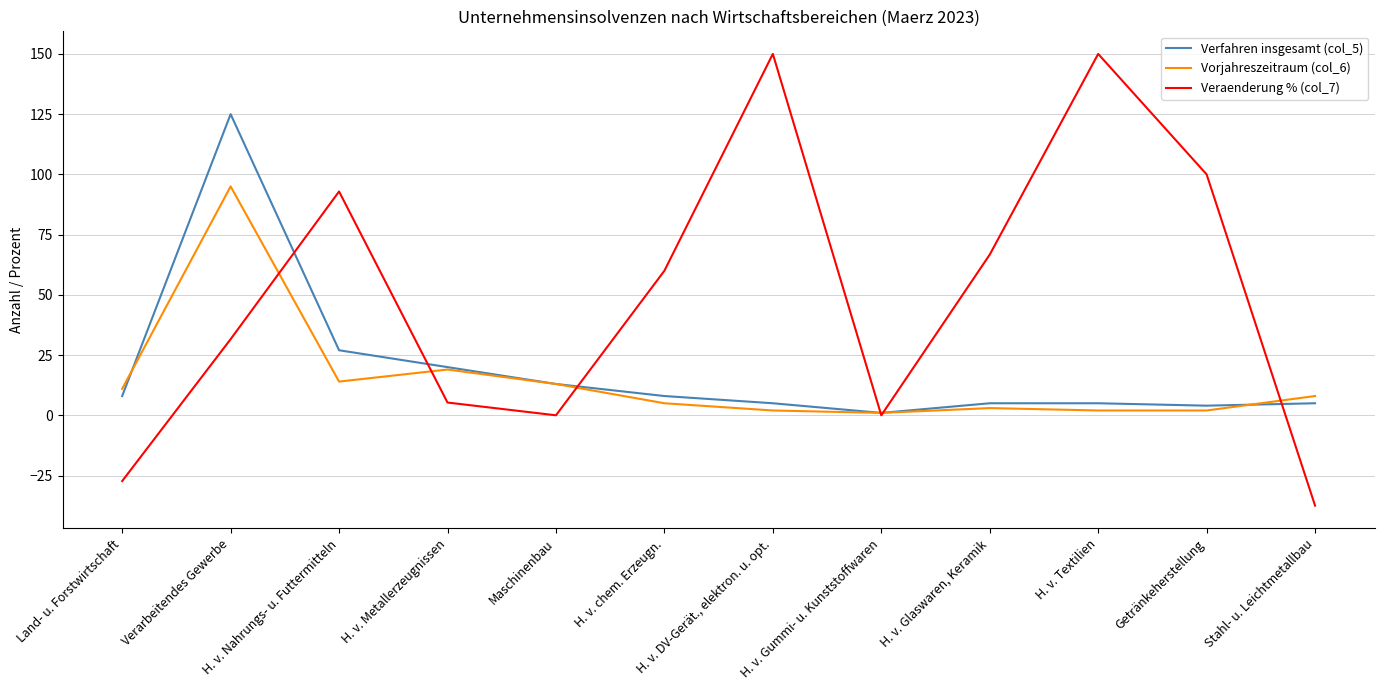

The value of Veraenderung % (col_7) at Getränkeherstellung is 100.0. True or false?

True